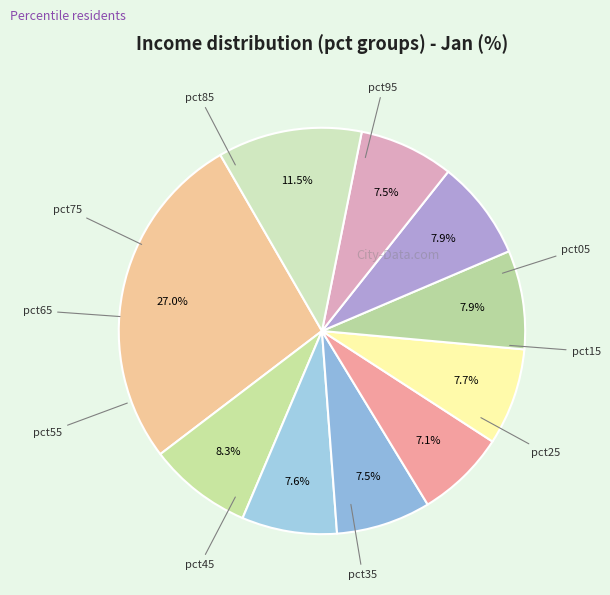

What percentage is the pct65 slice, to the nearest percent?

8%